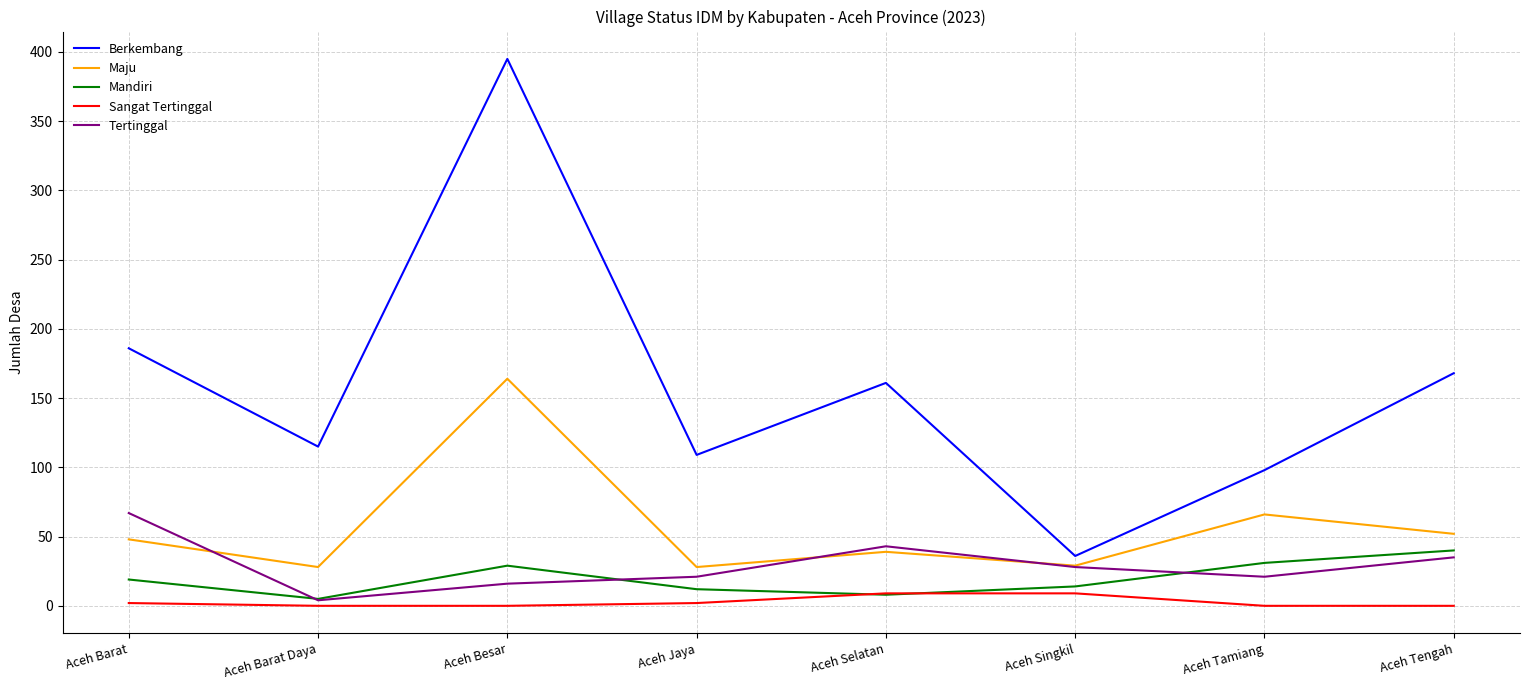

True or false: Tertinggal has a value of 16 at Aceh Besar.

True